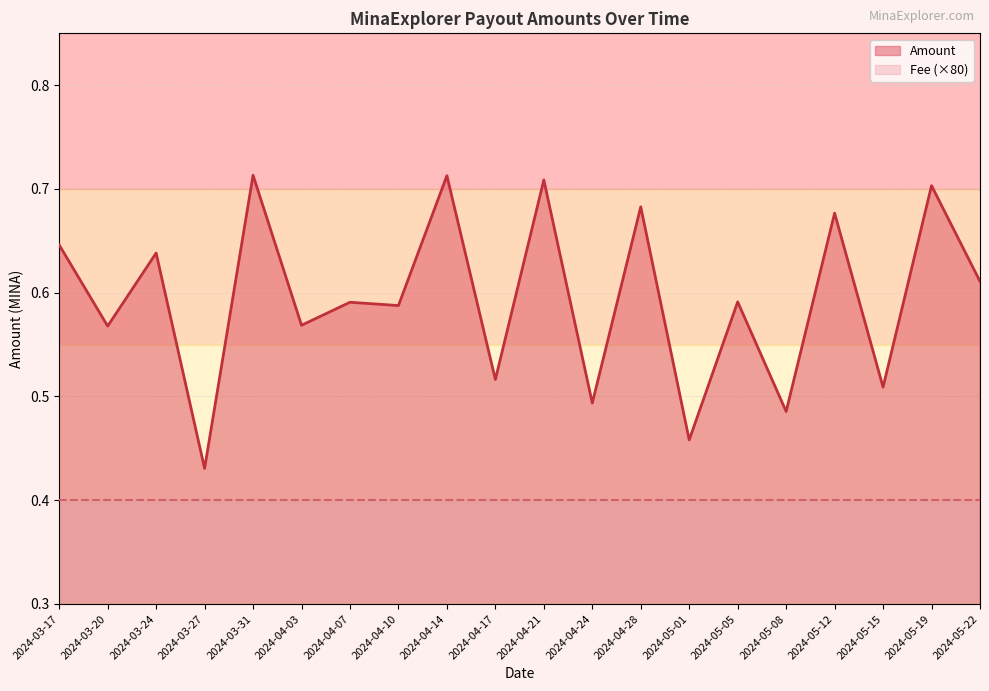

What is the average value?

0.6